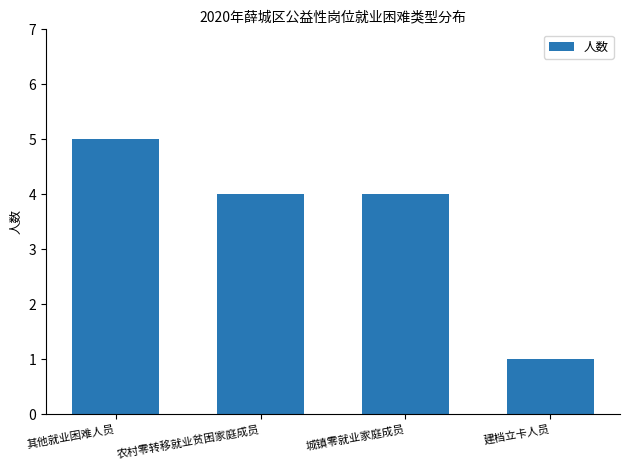

What is the value of the 4th bar from the left?

1